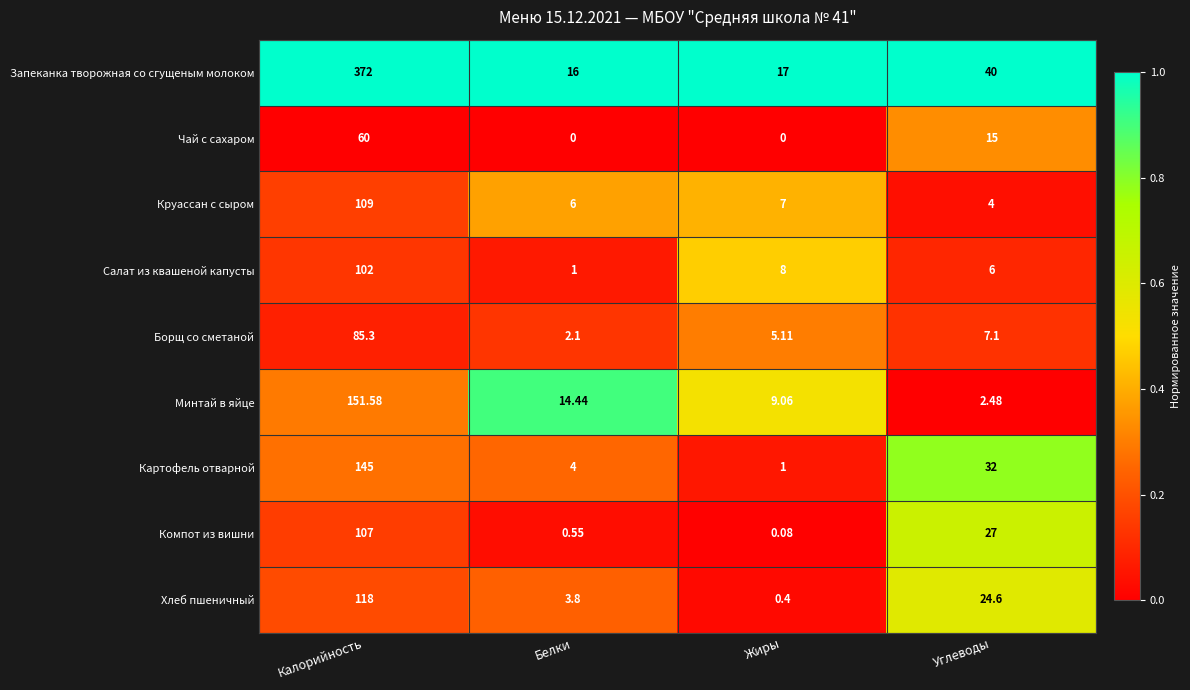

Which series has the largest range (max minus min)?

Запеканка творожная со сгущеным молоком